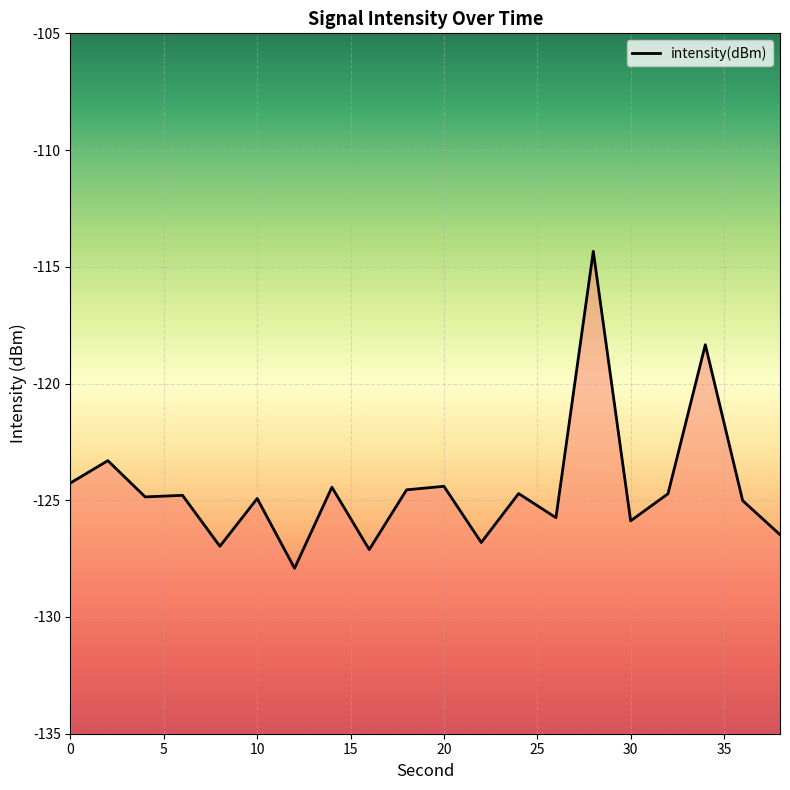

What is the difference between the maximum and minimum values?

13.6